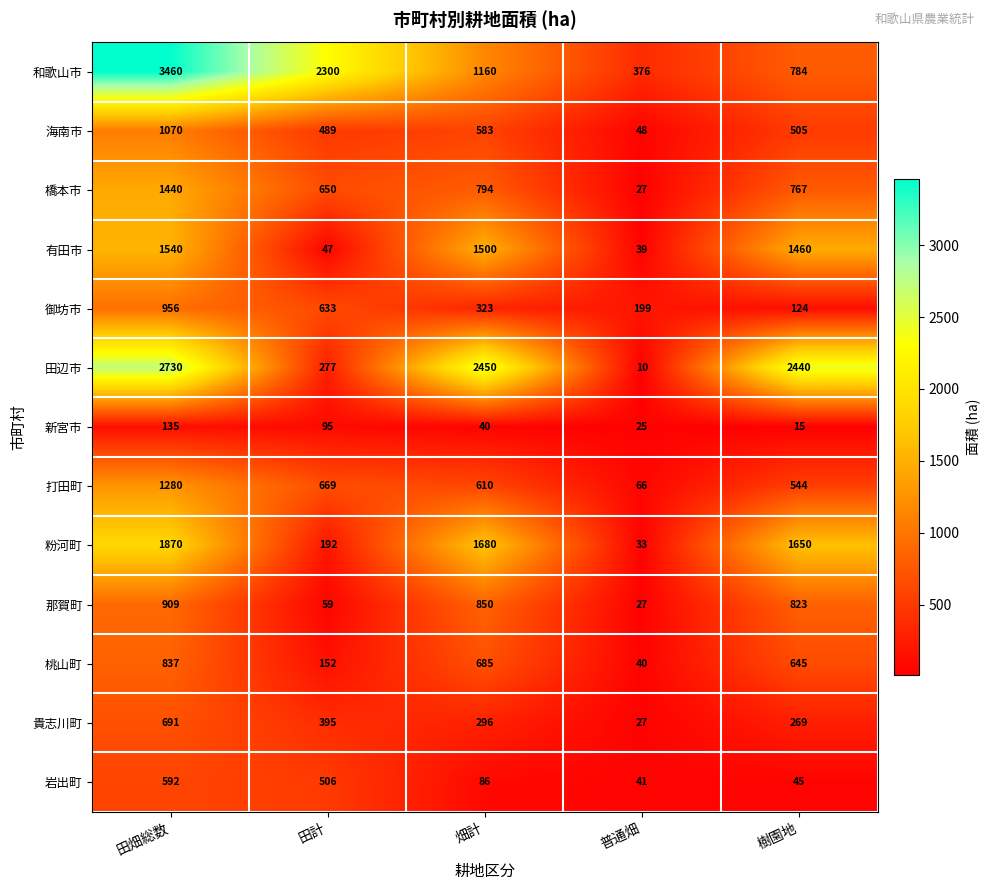

What is the spread (max minus min) of values at 田畑総数?

3325